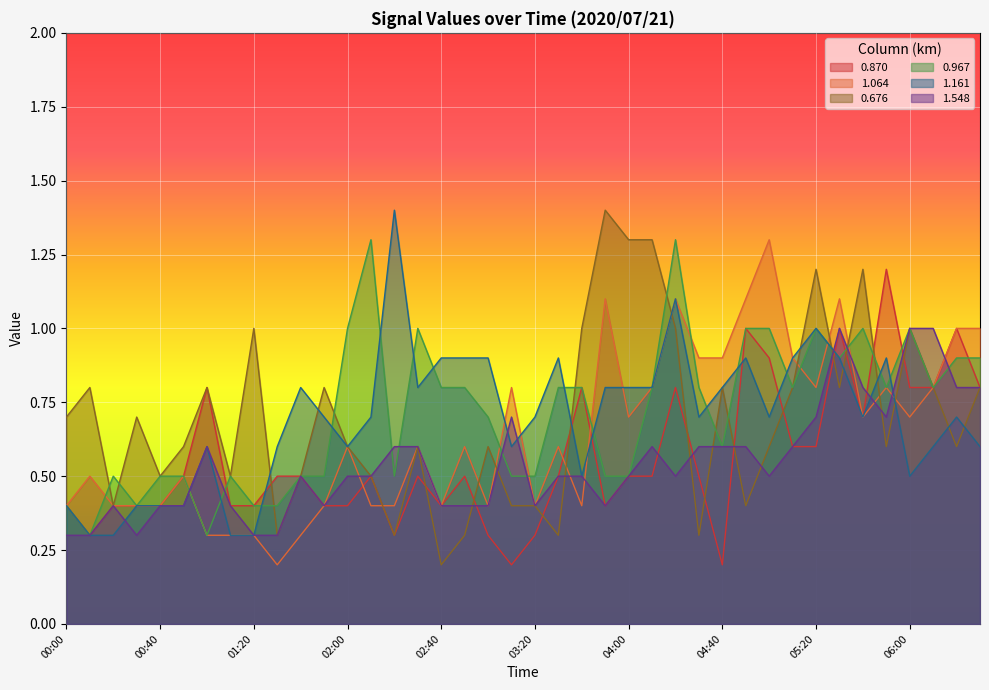

Where is the first local minimum for 0.676?

00:20